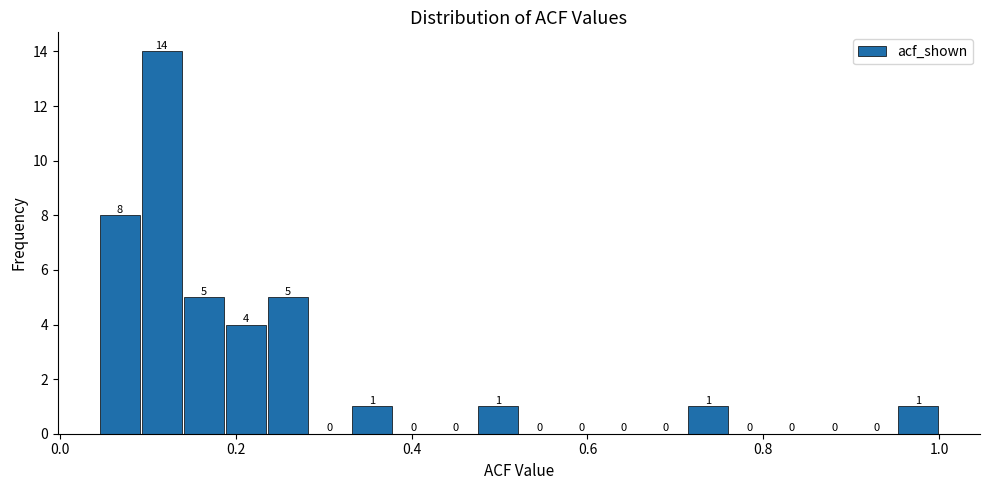

Read against the x-axis, roughly where is the centre of the tallest bar?

0.12